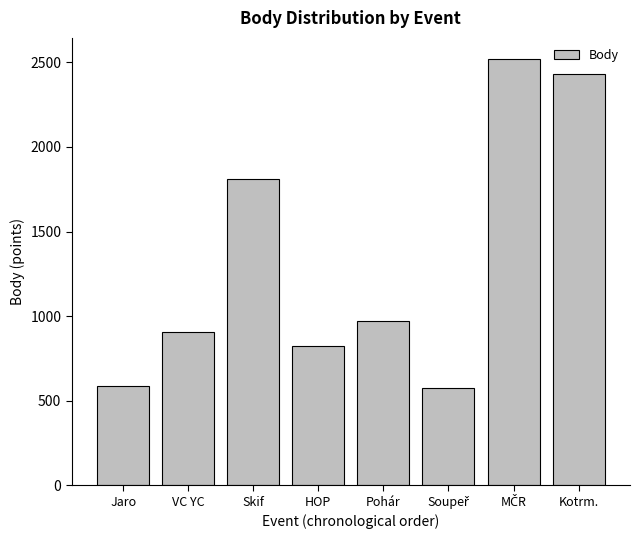

What is the average value?

1328